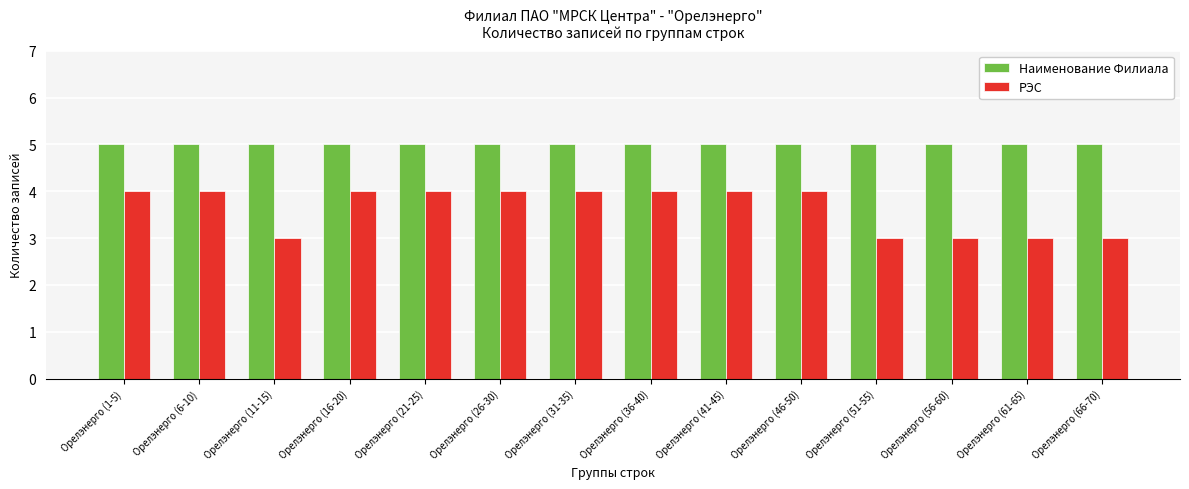

At Орелэнерго (31-35), list the series in order from smallest to largest.

РЭС, Наименование Филиала